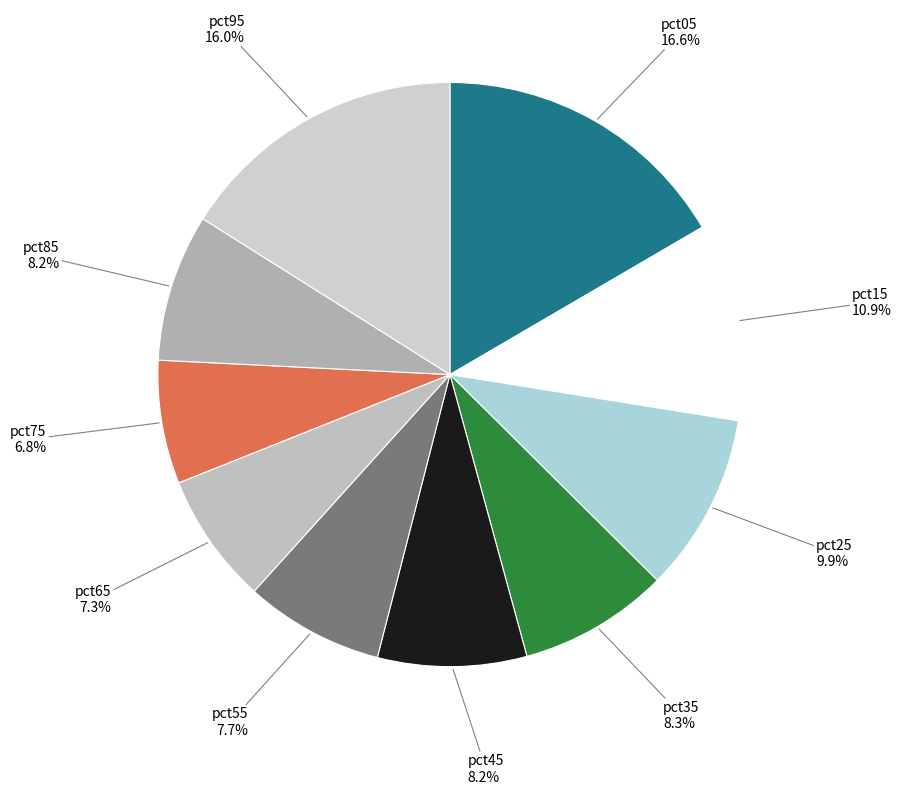

Count the number of slices in the pie.

10